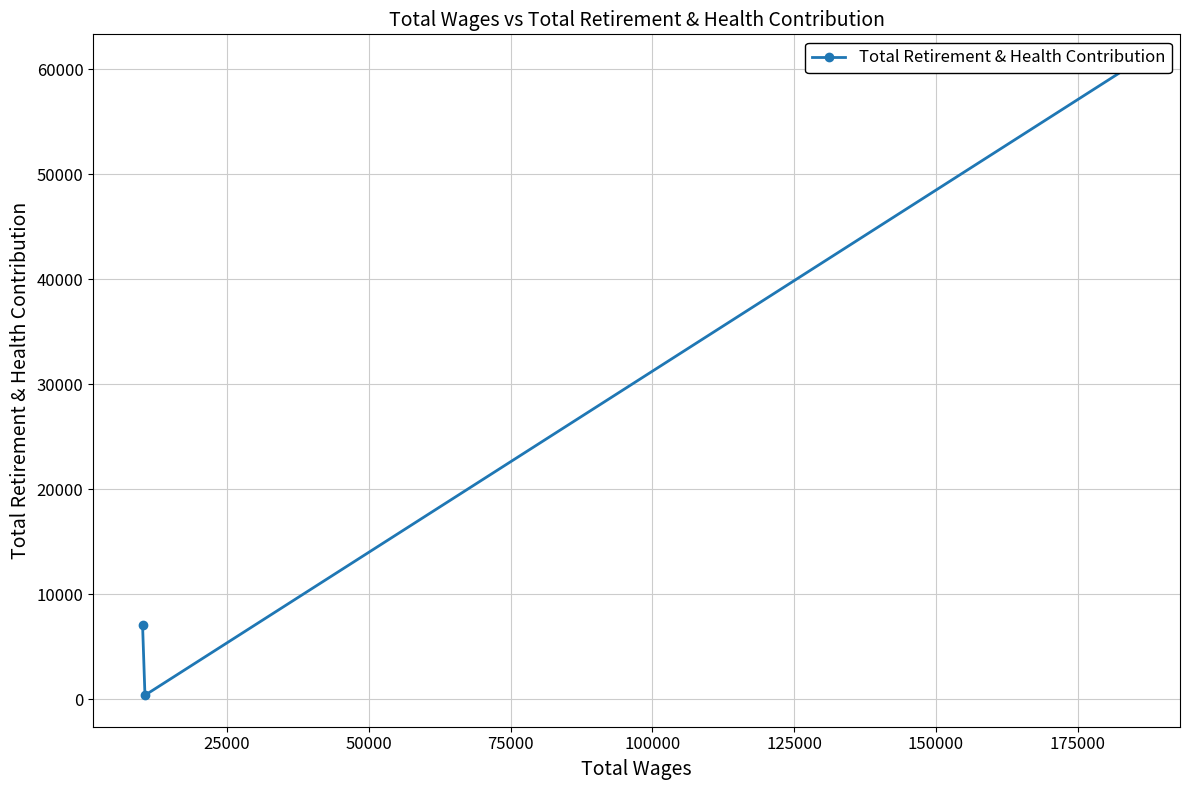

What is the value of the 1st point from the left?

7129